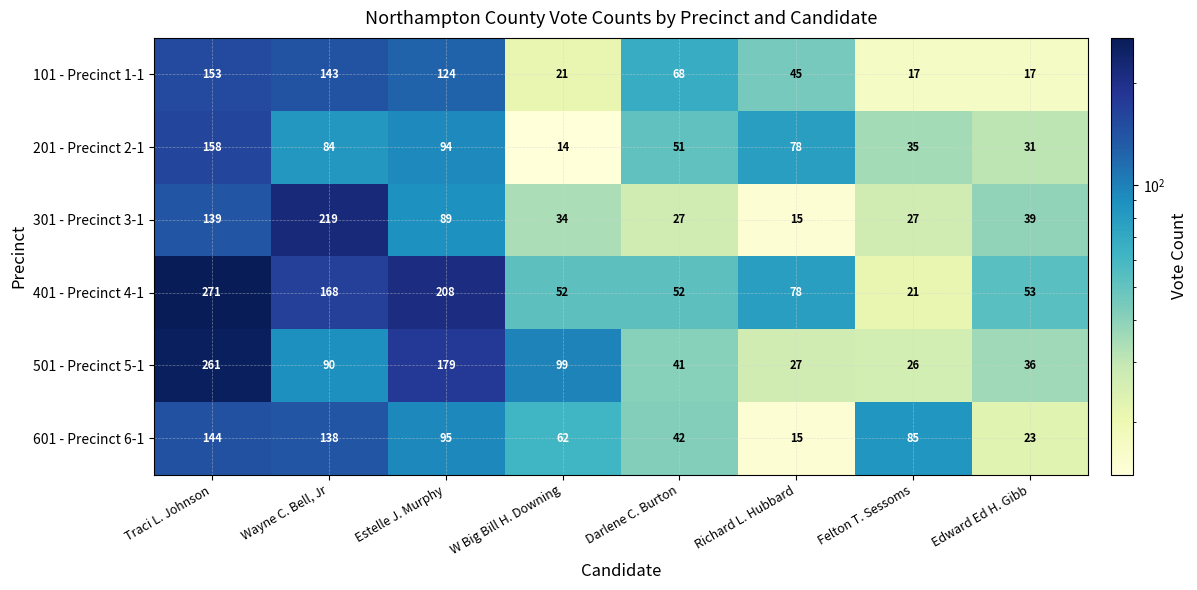

At Darlene C. Burton, list the series in order from largest to smallest.

101 - Precinct 1-1, 401 - Precinct 4-1, 201 - Precinct 2-1, 601 - Precinct 6-1, 501 - Precinct 5-1, 301 - Precinct 3-1